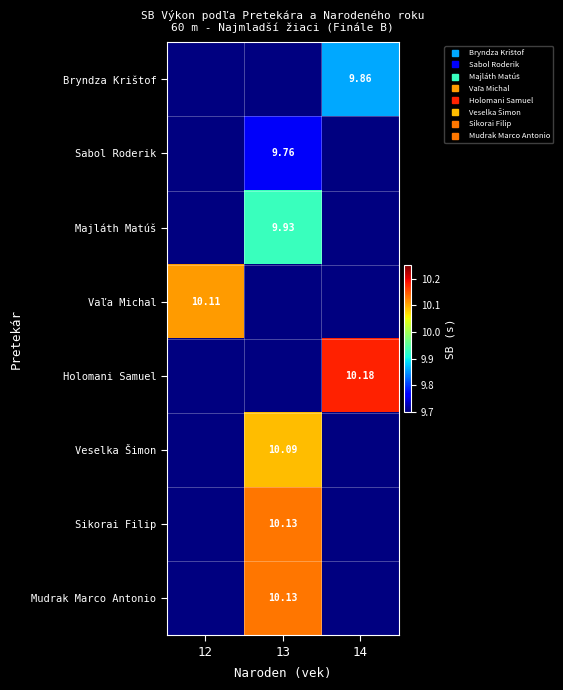

The Majláth Matúš series shows 15.5 at 13. True or false?

False